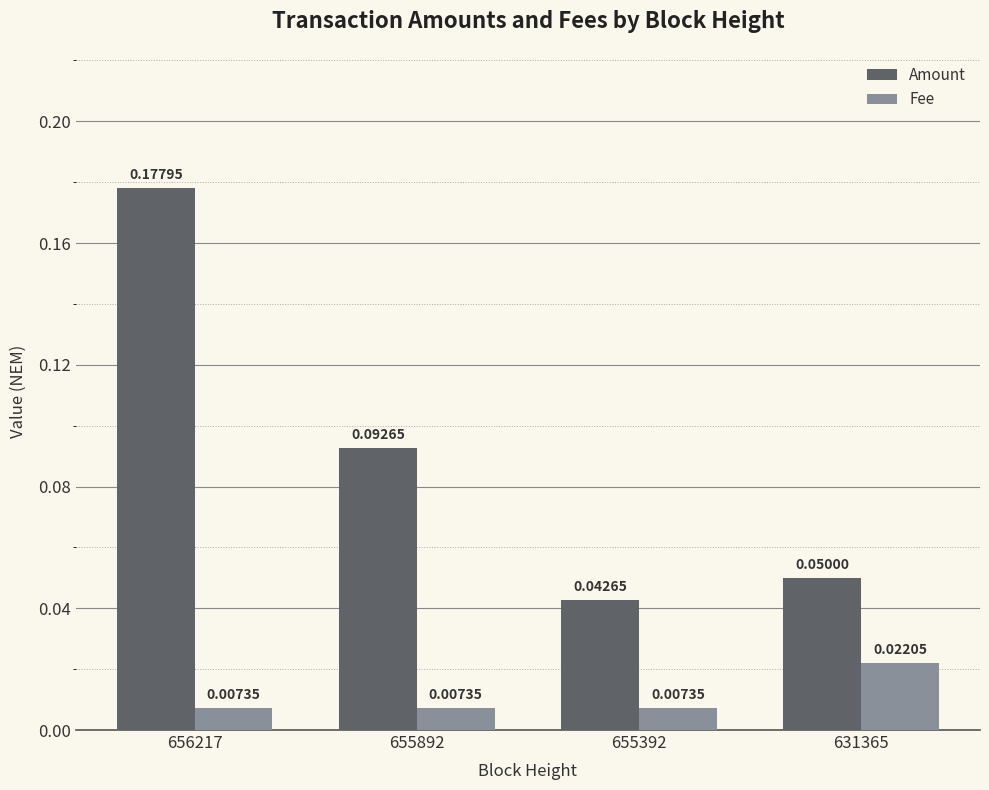

At how many categories does at least one series exceed 0?

4